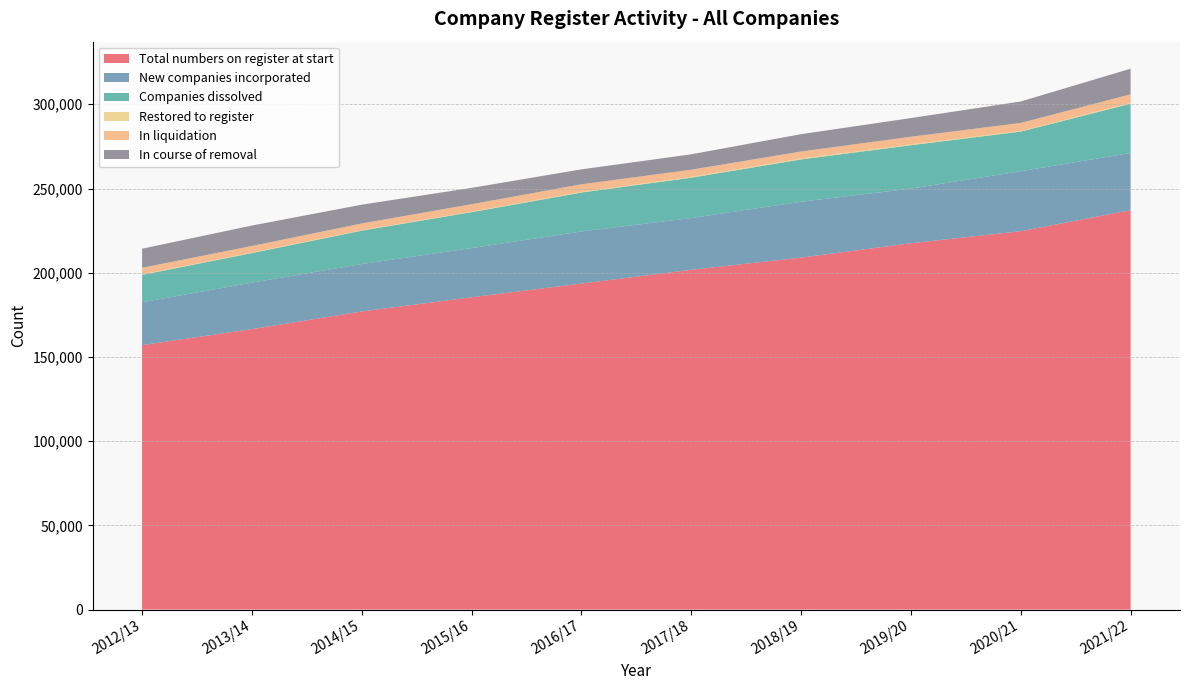

Reading right to left, extract all data points from this chart.

Total numbers on register at start: 2021/22=237124	2020/21=224640	2019/20=217521	2018/19=208970	2017/18=201737	2016/17=193568	2015/16=185420	2014/15=177004	2013/14=166510	2012/13=157016
New companies incorporated: 2021/22=33964	2020/21=35639	2019/20=32434	2018/19=33165	2017/18=30745	2016/17=30931	2015/16=29195	2014/15=28169	2013/14=27602	2012/13=25454
Companies dissolved: 2021/22=29255	2020/21=23507	2019/20=25749	2018/19=25131	2017/18=23948	2016/17=23104	2015/16=21333	2014/15=19810	2013/14=17553	2012/13=16233
Restored to register: 2021/22=482	2020/21=392	2019/20=543	2018/19=548	2017/18=505	2016/17=410	2015/16=308	2014/15=308	2013/14=309	2012/13=303
In liquidation: 2021/22=5100	2020/21=4764	2019/20=4494	2018/19=4160	2017/18=4225	2016/17=4484	2015/16=4426	2014/15=3968	2013/14=3904	2012/13=3938
In course of removal: 2021/22=15201	2020/21=12726	2019/20=11079	2018/19=10292	2017/18=9152	2016/17=8872	2015/16=9700	2014/15=11145	2013/14=12133	2012/13=11320